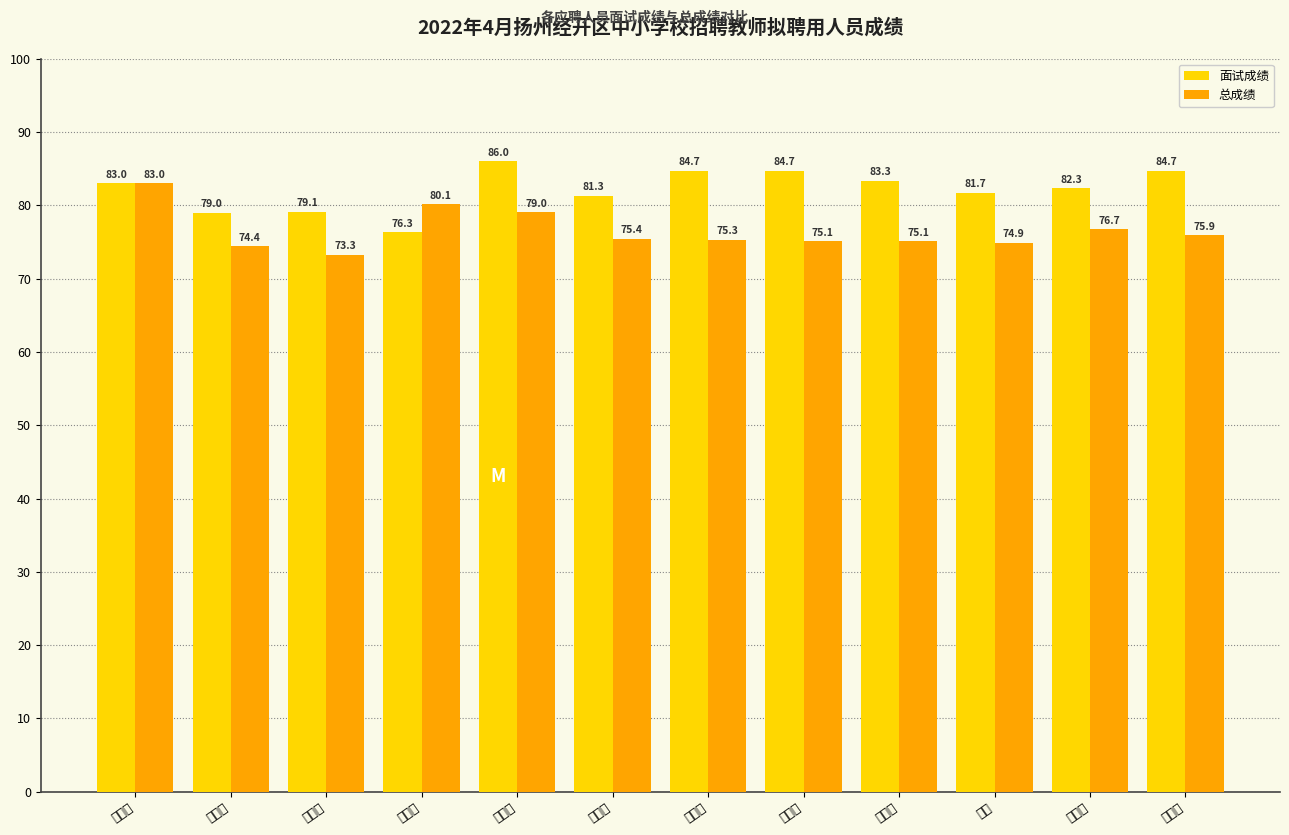

The 面试成绩 series shows 79.1 at 丛啸林. True or false?

True